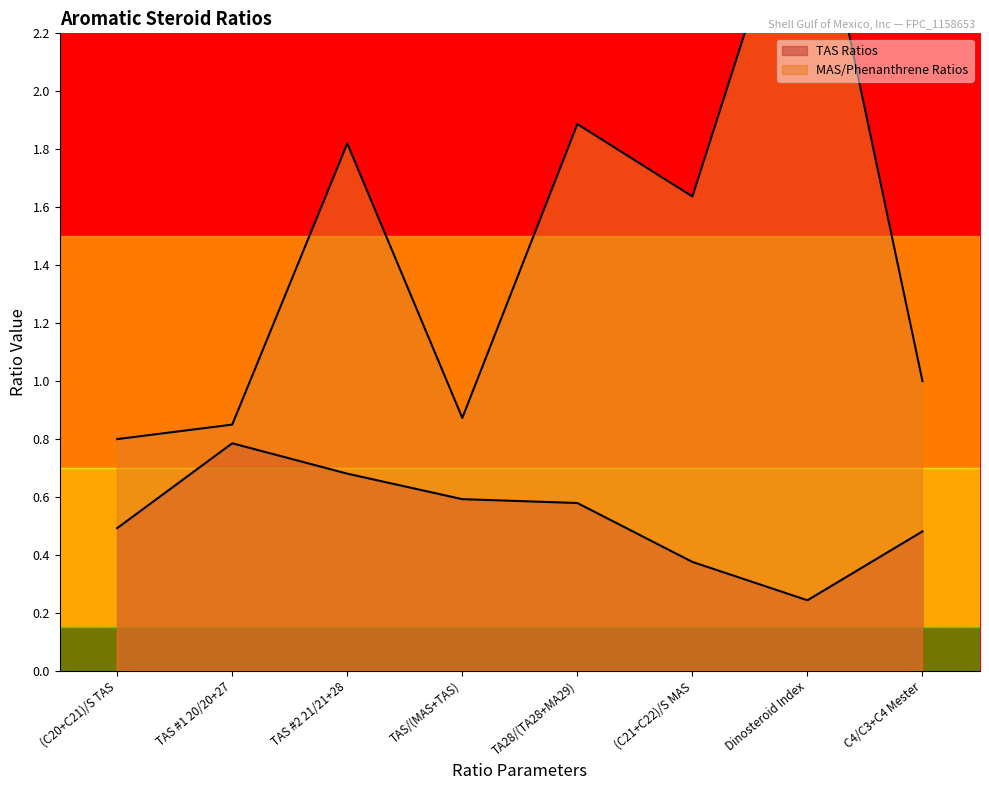

True or false: MAS/Phenanthrene Ratios and TAS Ratios cross at least once.

False